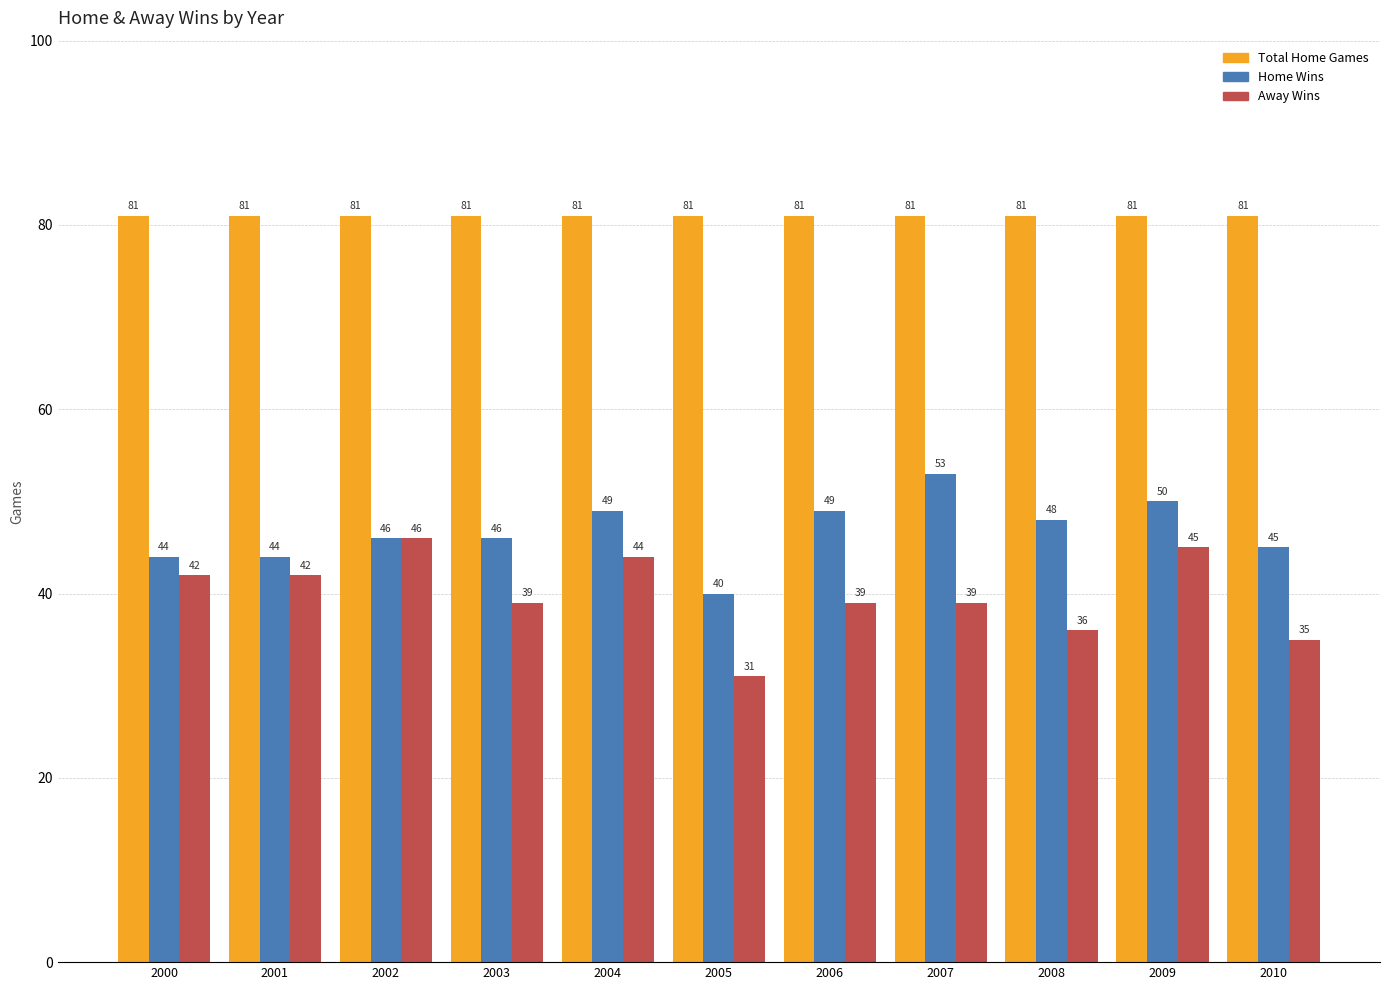

Which category has the highest value in the Total Home Games series?

2000